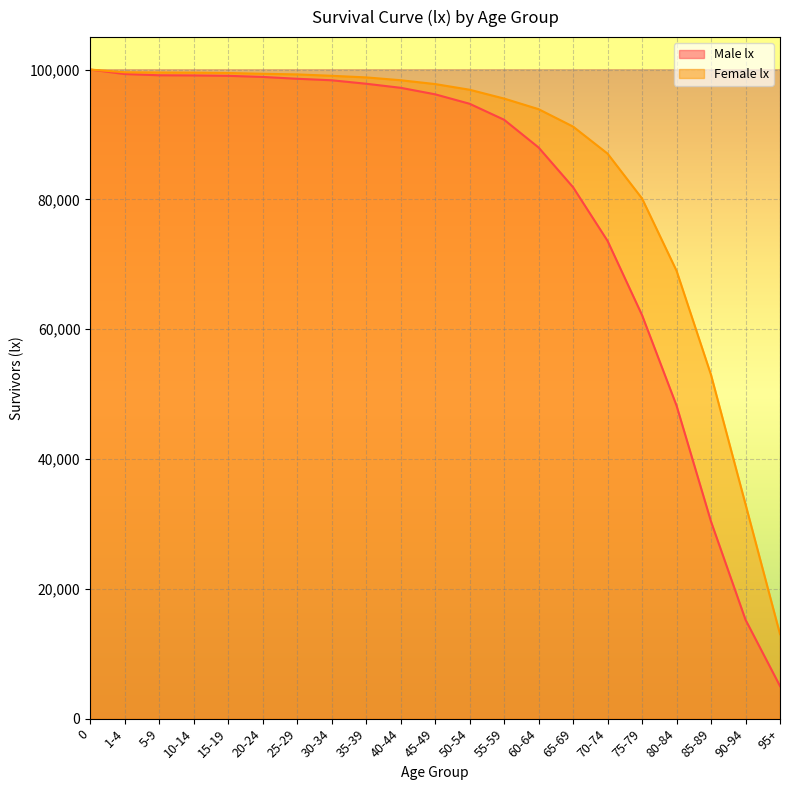

What is the label of the 8th point from the left?

30-34